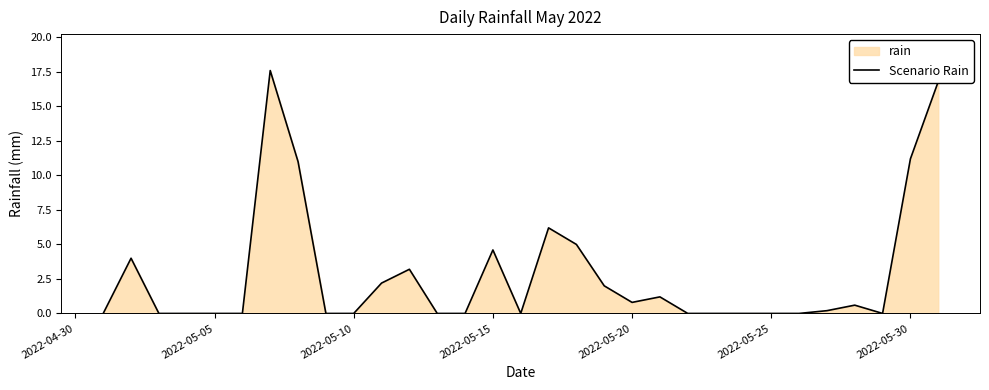

Is it true that the value at 2022-05-25 is 0.0?

True